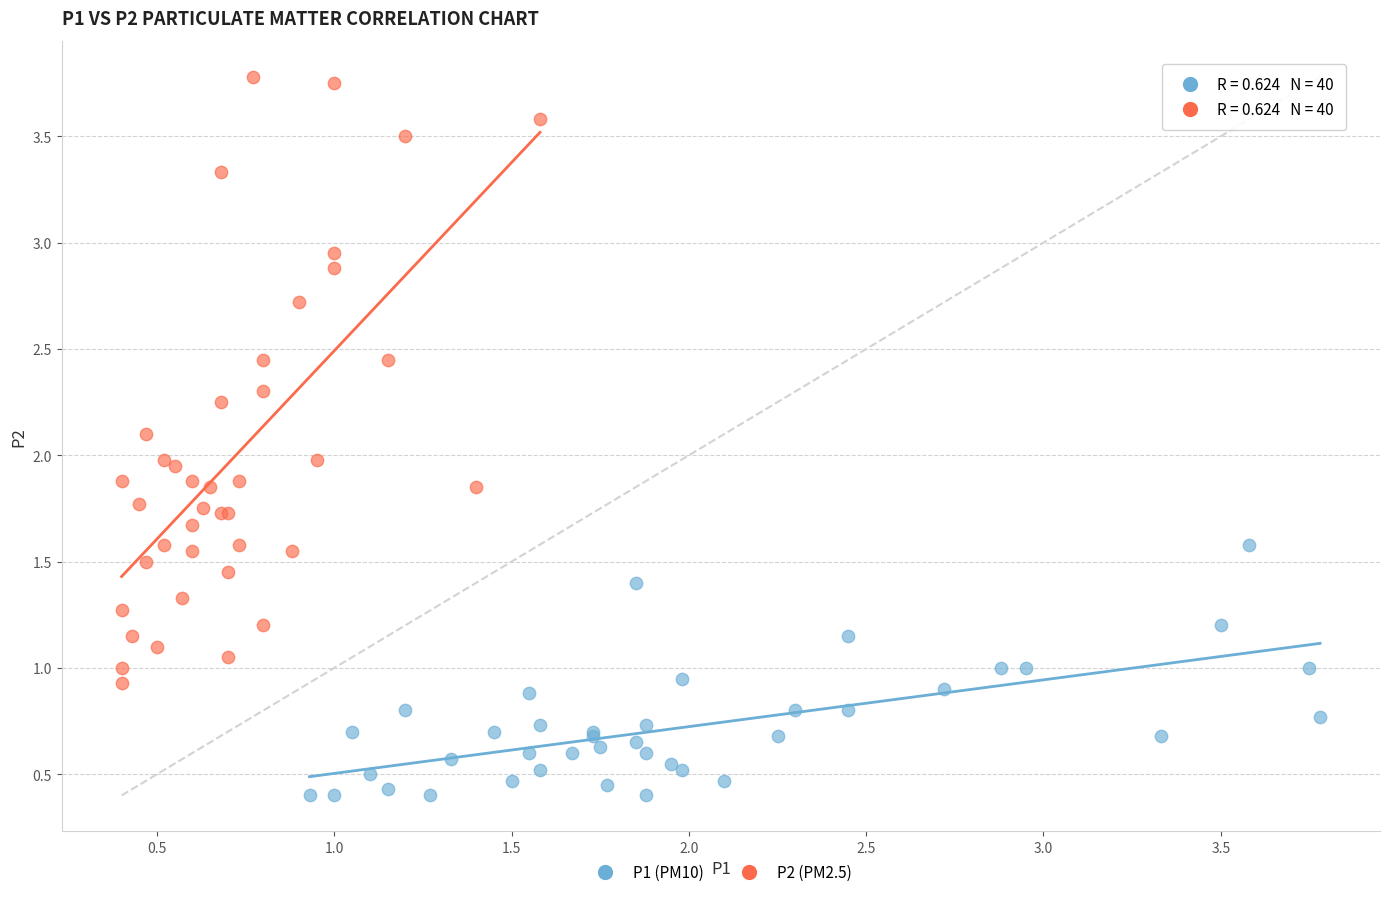

Which series reaches the minimum Y coordinate?

P1 (PM10)